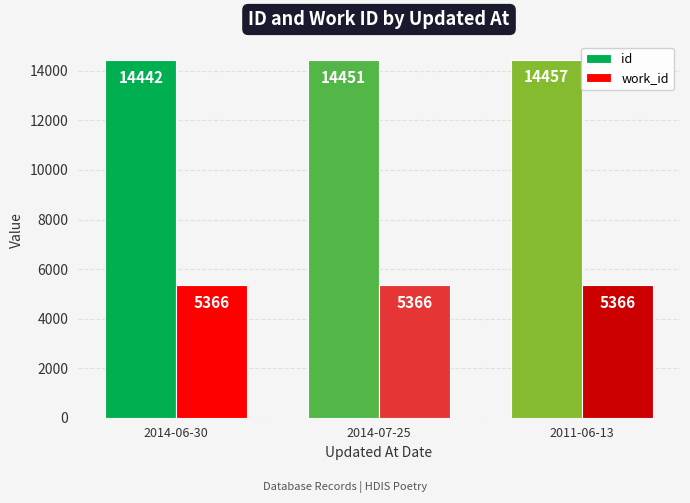

Which series has the largest total across all categories?

id